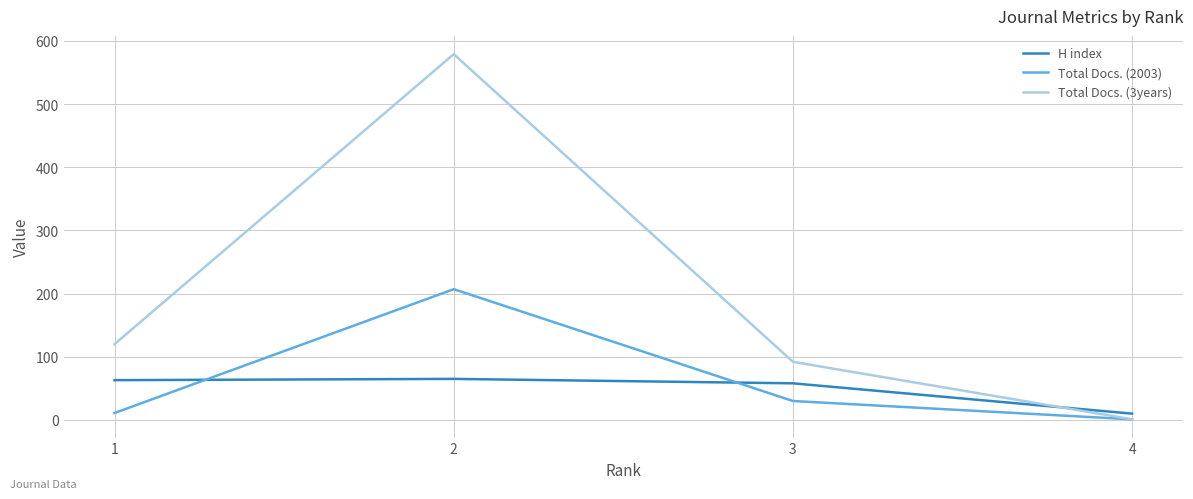

Is the value of H index at 3 greater than the value of Total Docs. (3years) at 1?

No